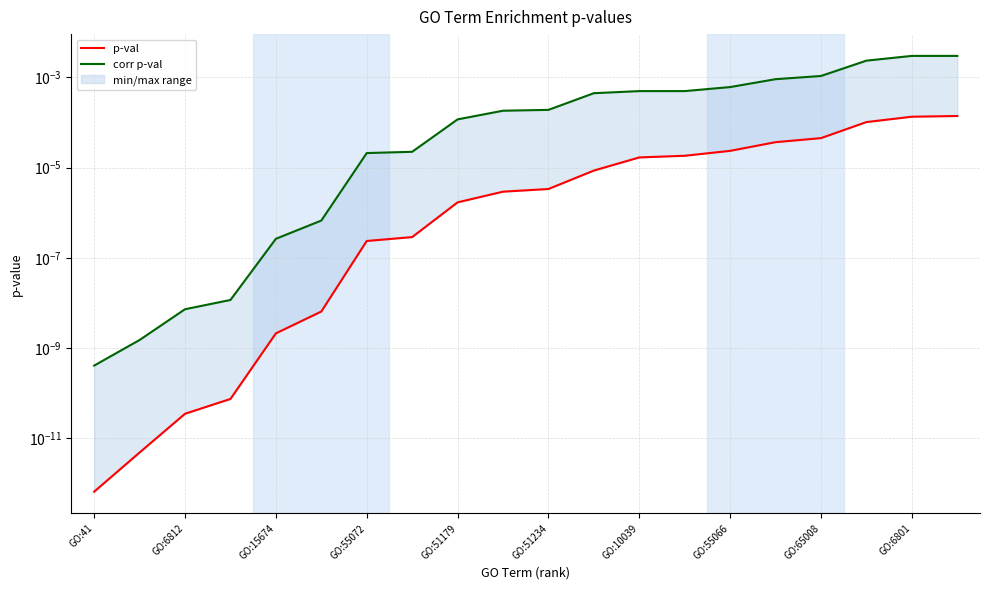

Where is corr p-val nearest to the value 0?

GO:41